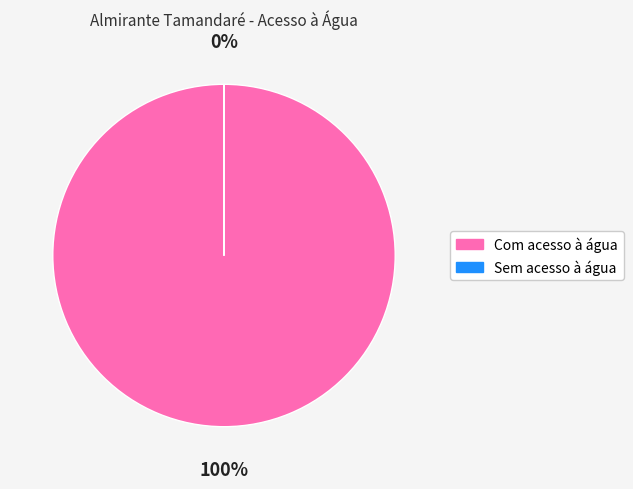

Is there a majority slice in this chart?

Yes